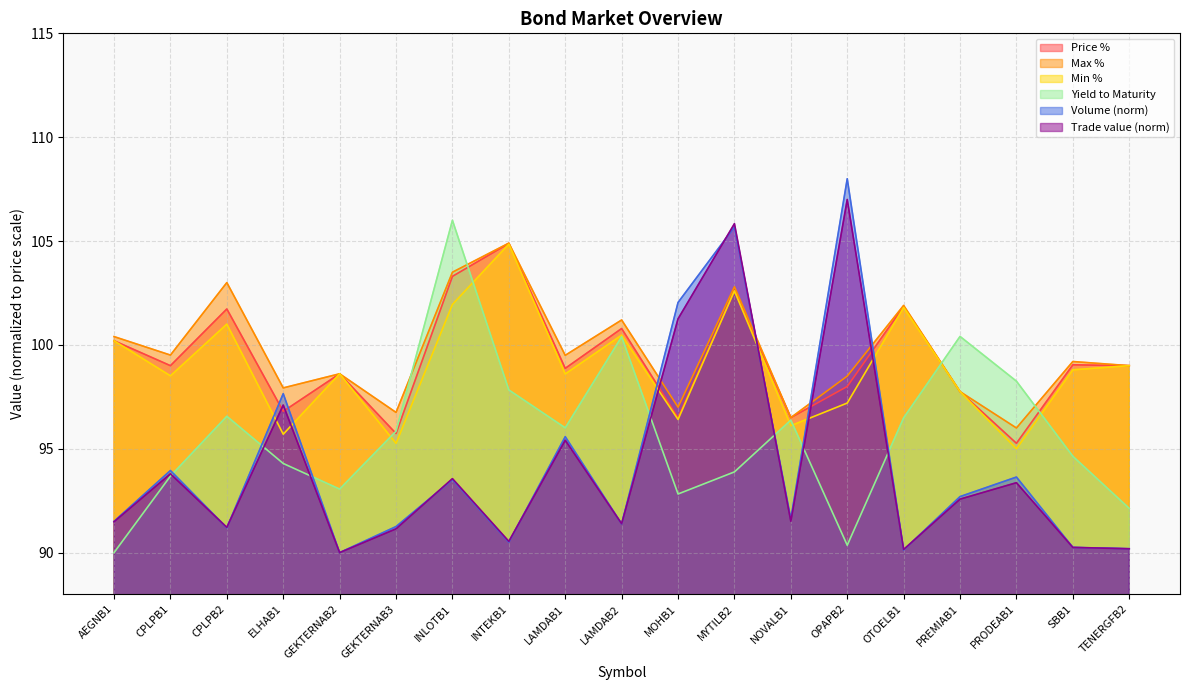

Is it true that Trade value equals 90.5 at INTEKB1?

True